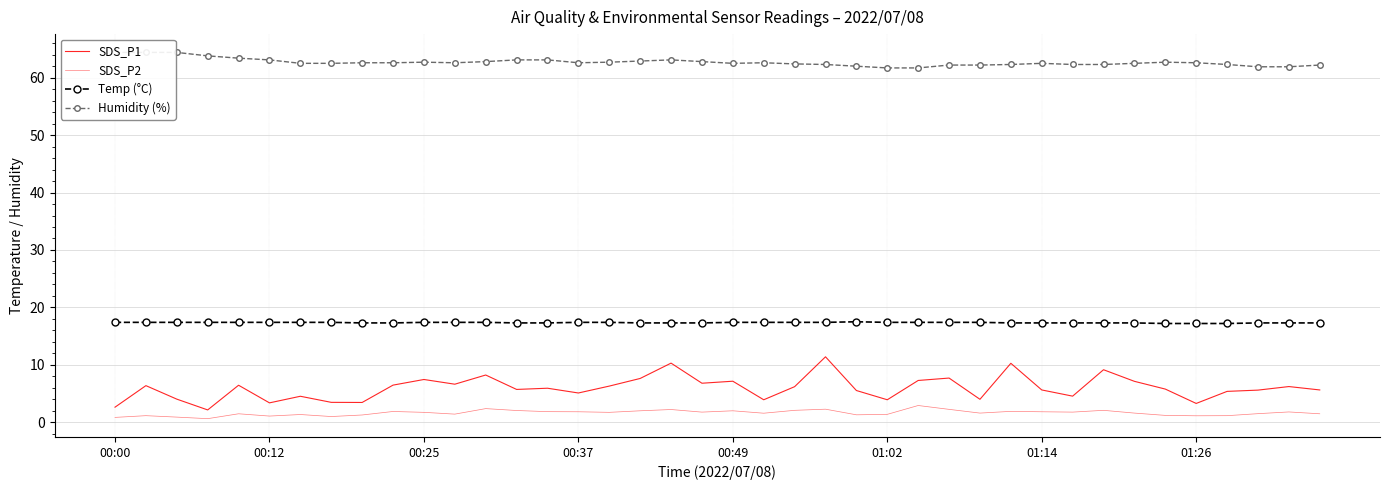

Which series has the widest spread of values?

SDS_P1